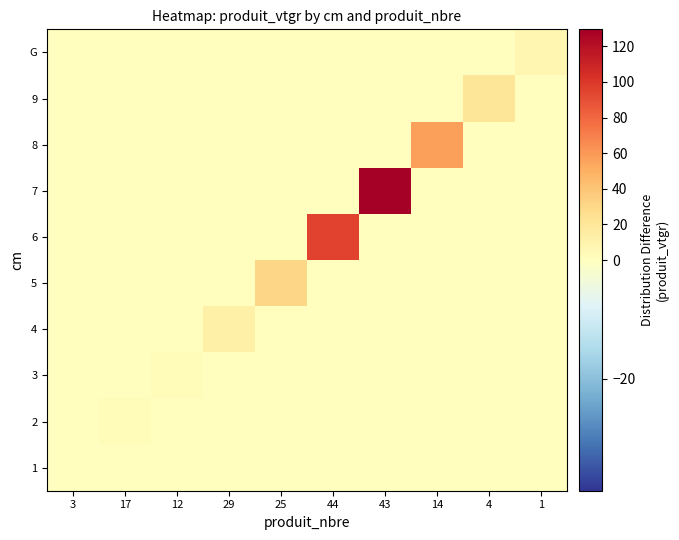

What is the greatest value displayed?

129.5